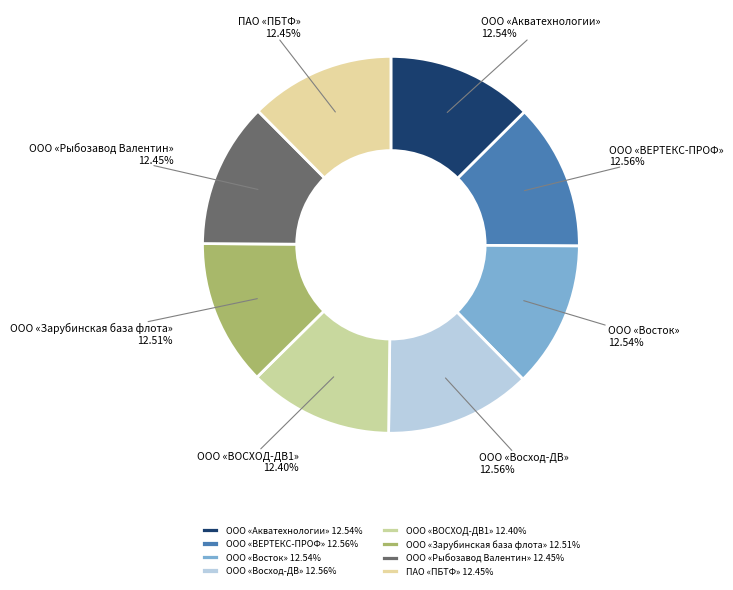

The ООО «Восход-ДВ» slice represents 13% of the pie. True or false?

True